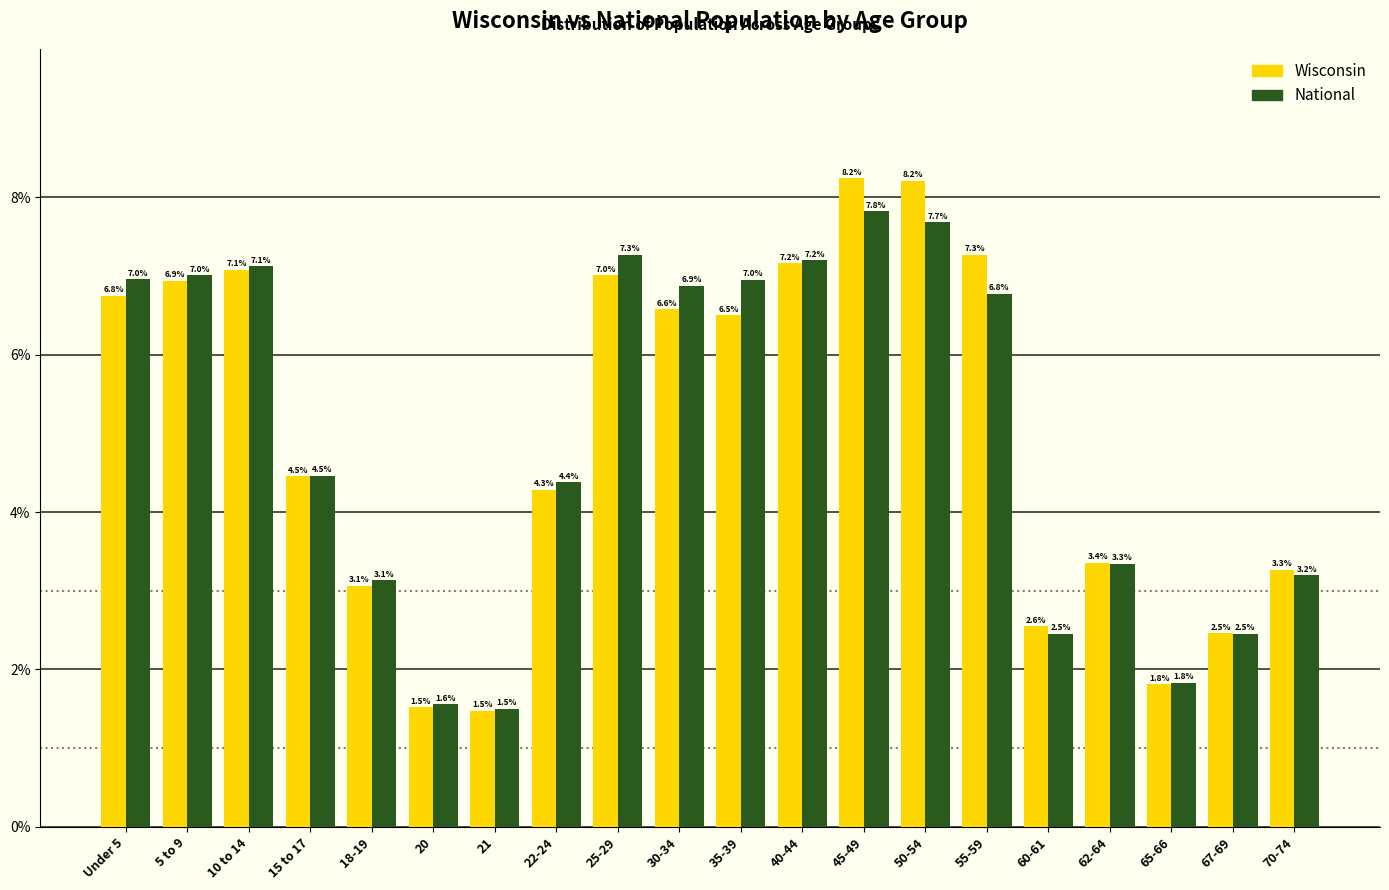

Reading right to left, list all the values displayed in this chart.

Wisconsin: 70-74=3.3	67-69=2.5	65-66=1.8	62-64=3.4	60-61=2.6	55-59=7.3	50-54=8.2	45-49=8.2	40-44=7.2	35-39=6.5	30-34=6.6	25-29=7.0	22-24=4.3	21=1.5	20=1.5	18-19=3.1	15 to 17=4.5	10 to 14=7.1	5 to 9=6.9	Under 5=6.8
National: 70-74=3.2	67-69=2.5	65-66=1.8	62-64=3.3	60-61=2.5	55-59=6.8	50-54=7.7	45-49=7.8	40-44=7.2	35-39=7.0	30-34=6.9	25-29=7.3	22-24=4.4	21=1.5	20=1.6	18-19=3.1	15 to 17=4.5	10 to 14=7.1	5 to 9=7.0	Under 5=7.0